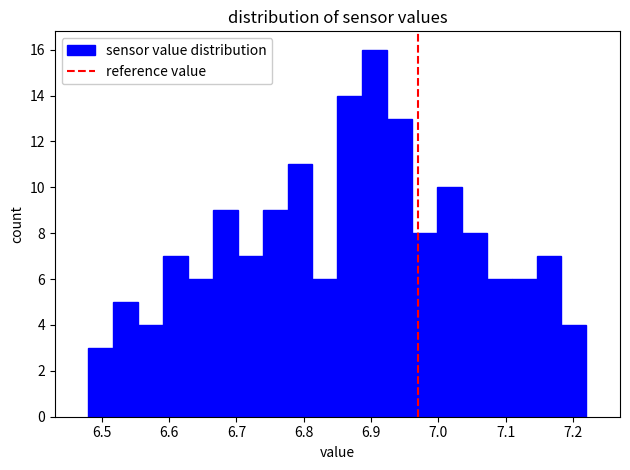

Around what value on the x-axis is the tallest bar? Give the approximate position of its centre, as read against the axis.

6.91